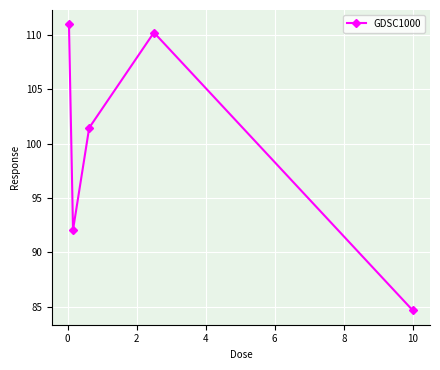

What is the sum of all values?

499.3